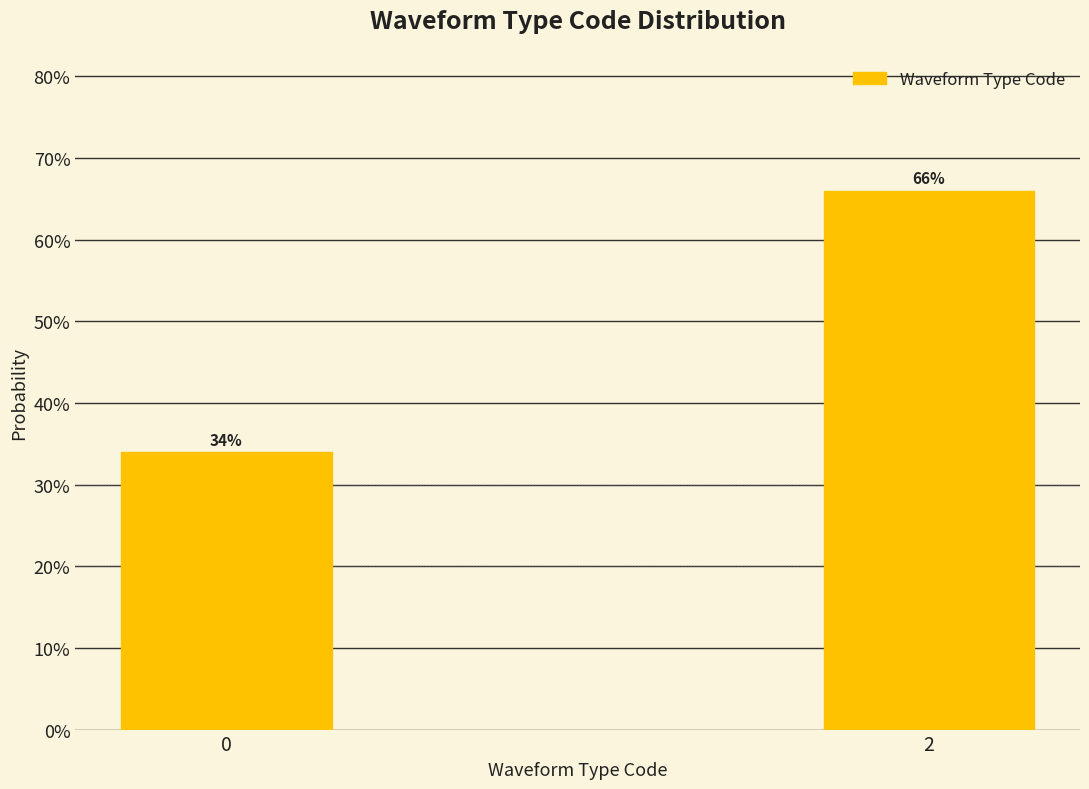

Does the chart contain any negative values?

No